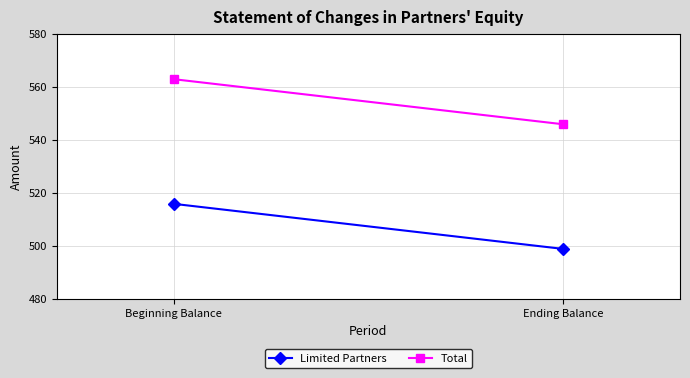

How many distinct data groups are displayed?

2